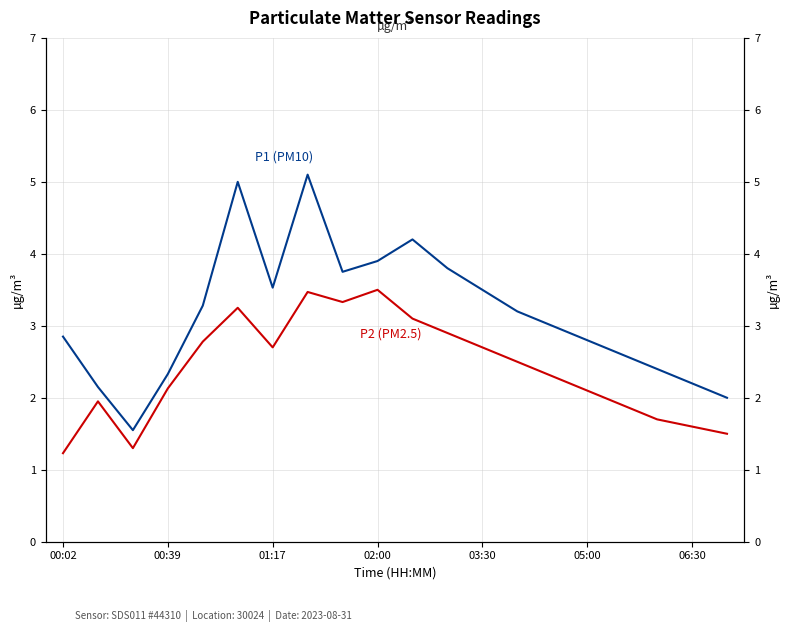

What is the value of the P2 (PM2.5) point at the 19th from the left?

1.6